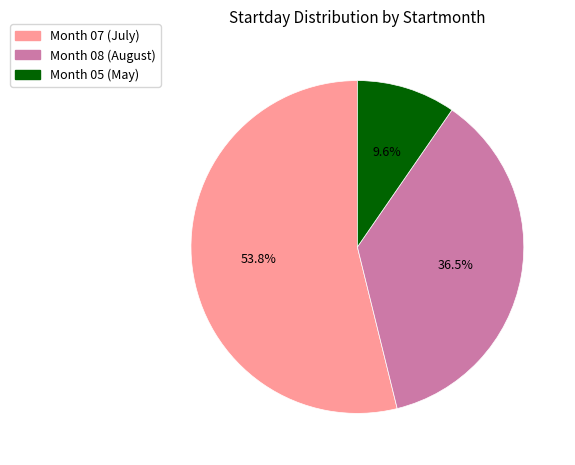

Is there a majority slice in this chart?

Yes